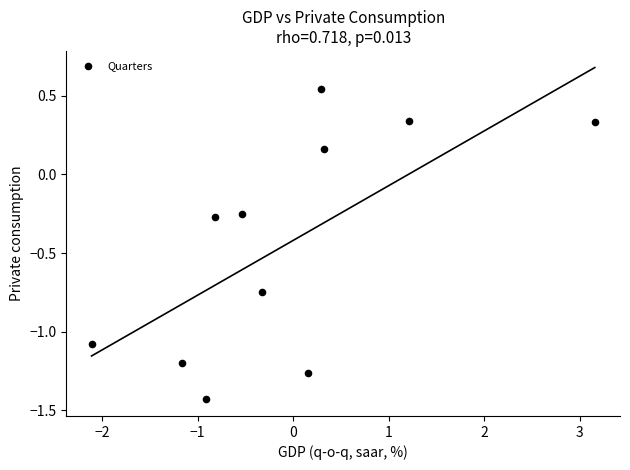

What is the range of X values (max minus min)?

5.3